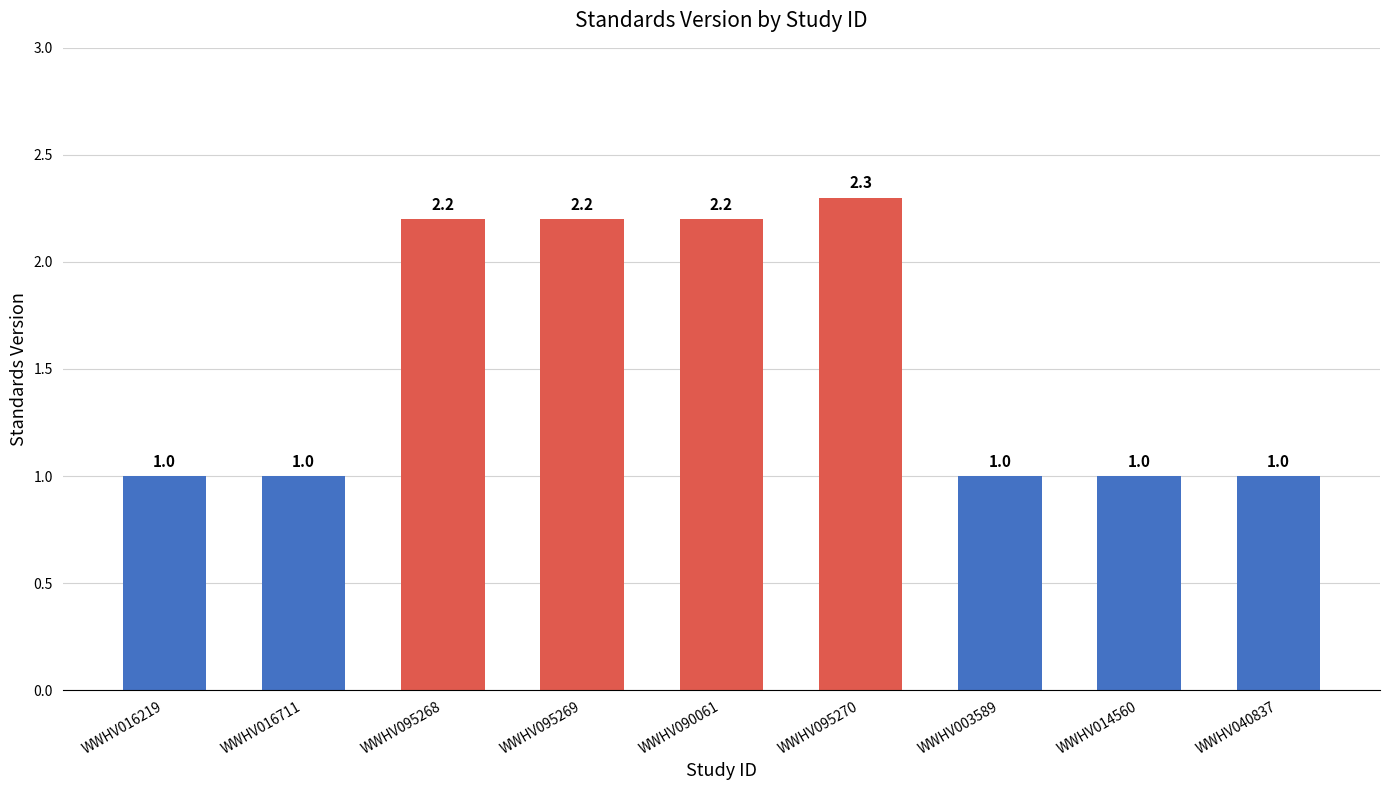

What is the value of the 1st bar from the left?

1.0